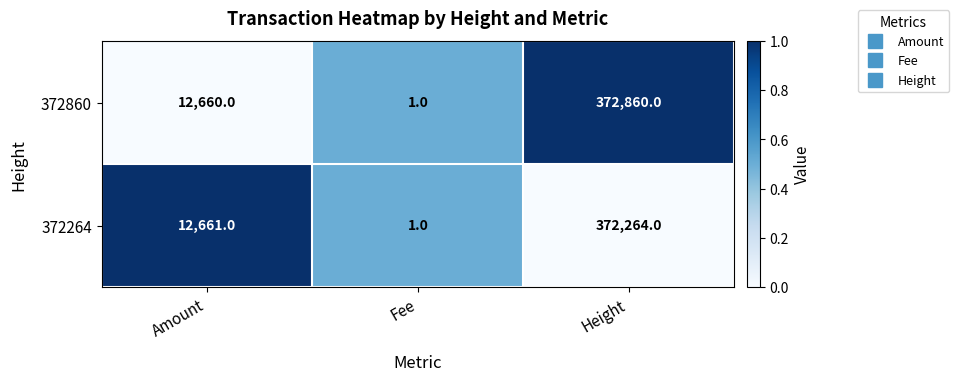

True or false: 372860 has a value of 372860 at Height.

True